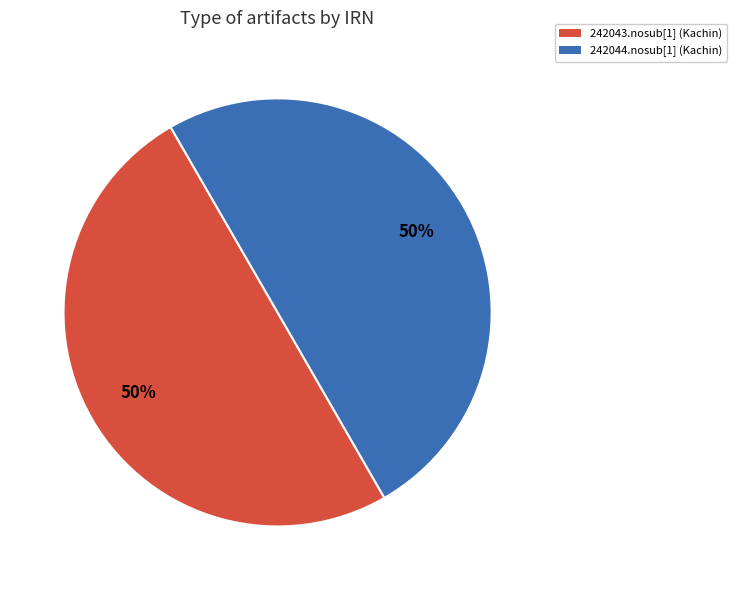

To the nearest percent, what percentage of the pie is 242043.nosub[1] (Kachin)?

50%